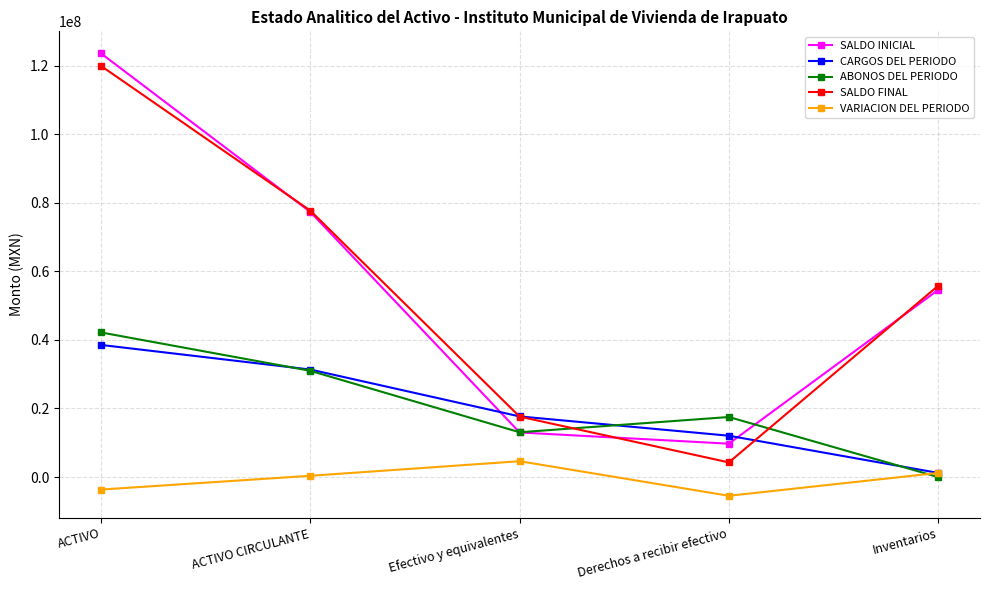

The SALDO FINAL series shows 55769188.6 at Inventarios. True or false?

True